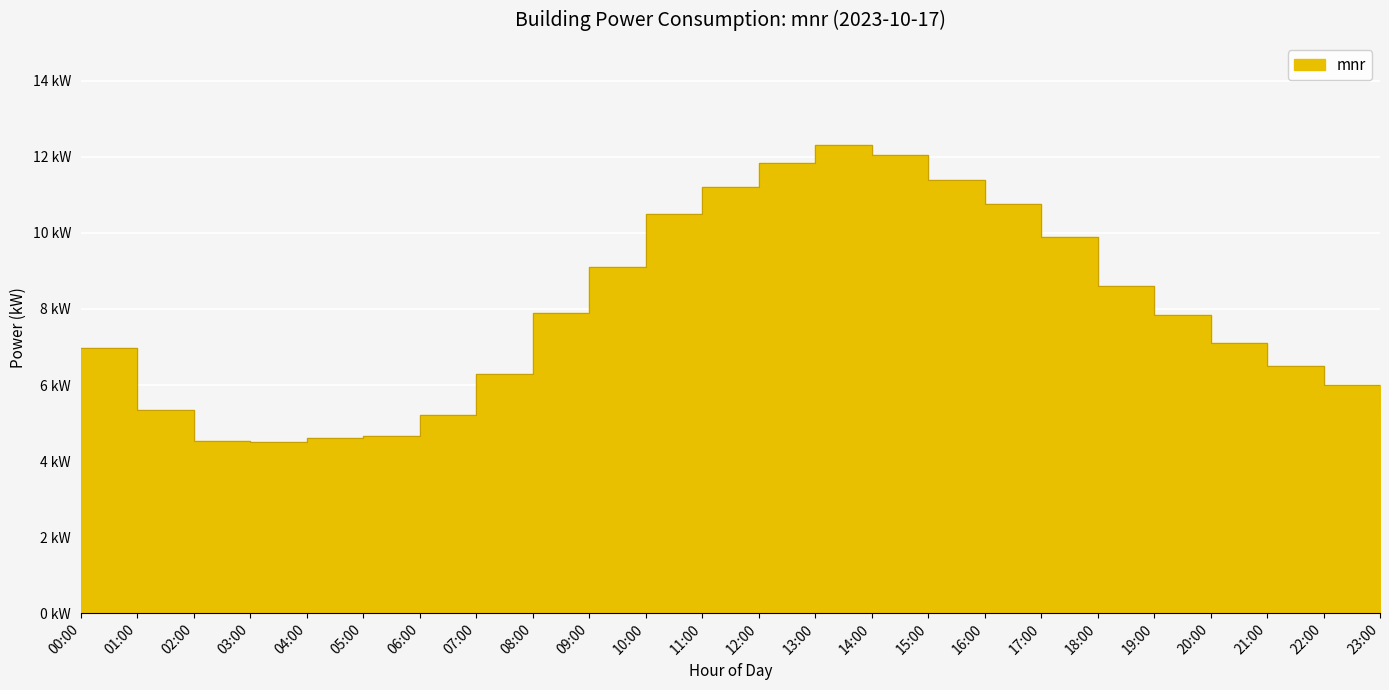

Between 04:00 and 08:00, which is larger?

08:00